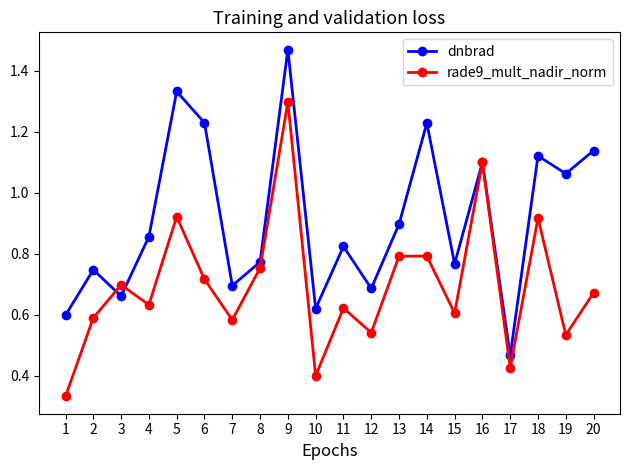

Rank the series by their average value, from highest to lowest.

dnbrad, rade9_mult_nadir_norm